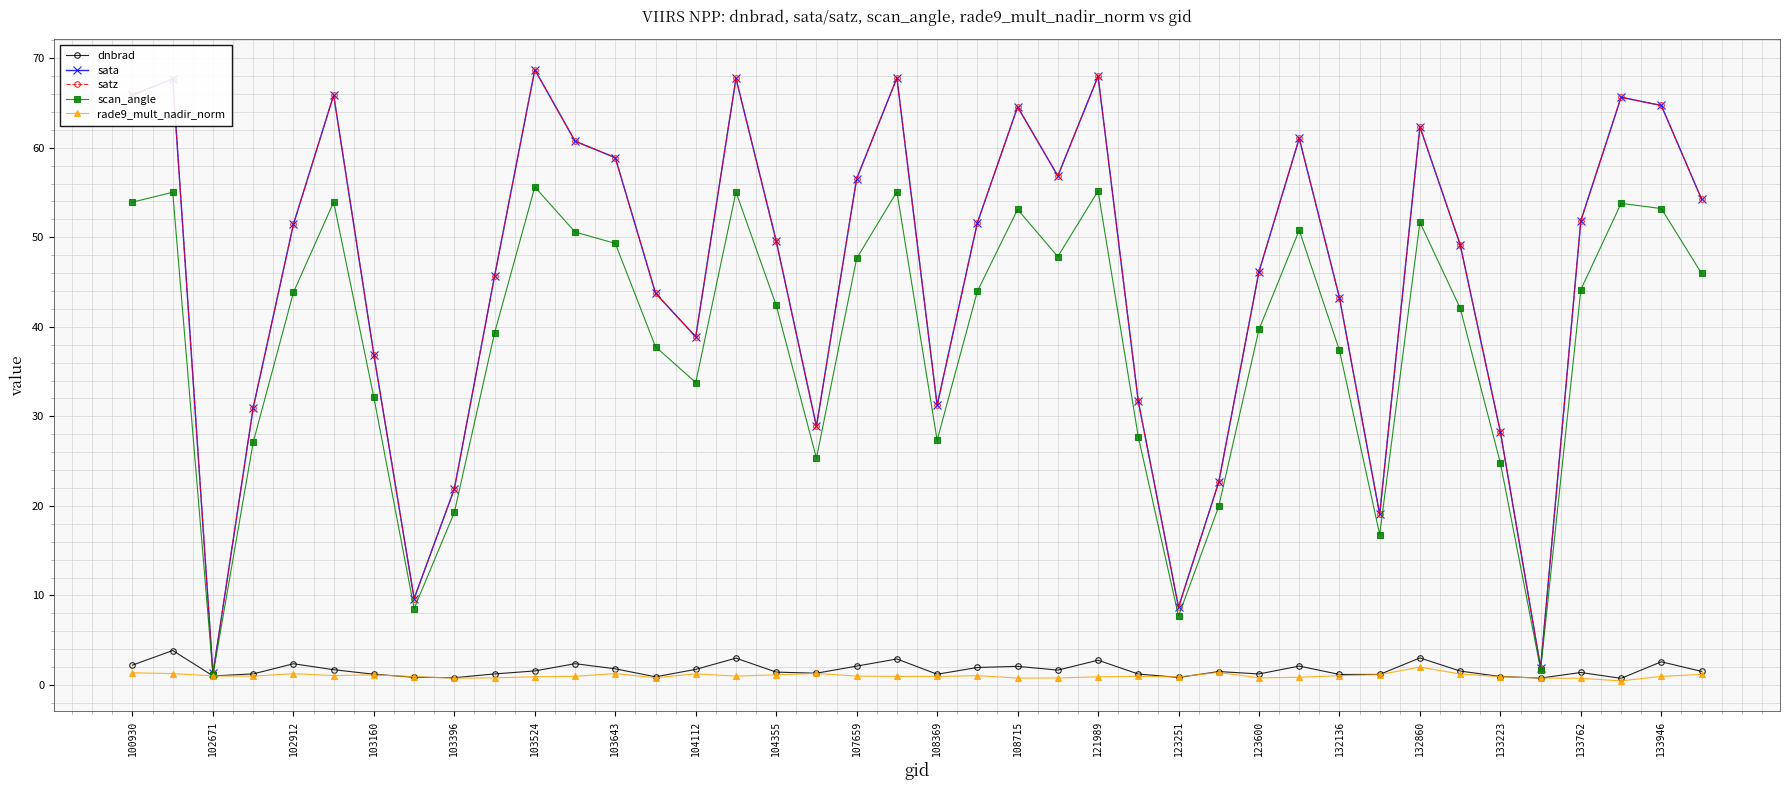

True or false: dnbrad and scan_angle cross at least once.

False